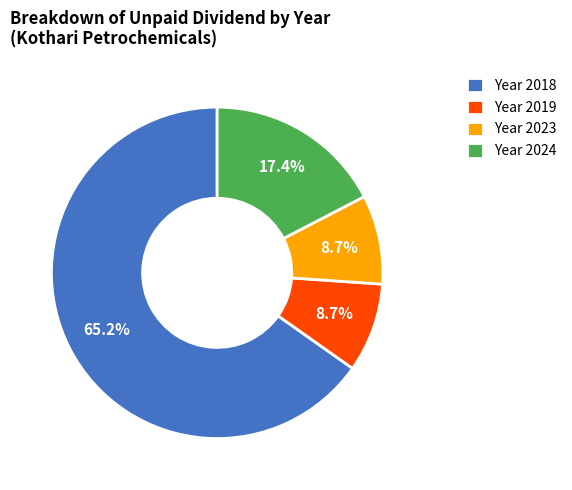

Approximately how many times larger is the value at Year 2019 compared to Year 2024?

0.5